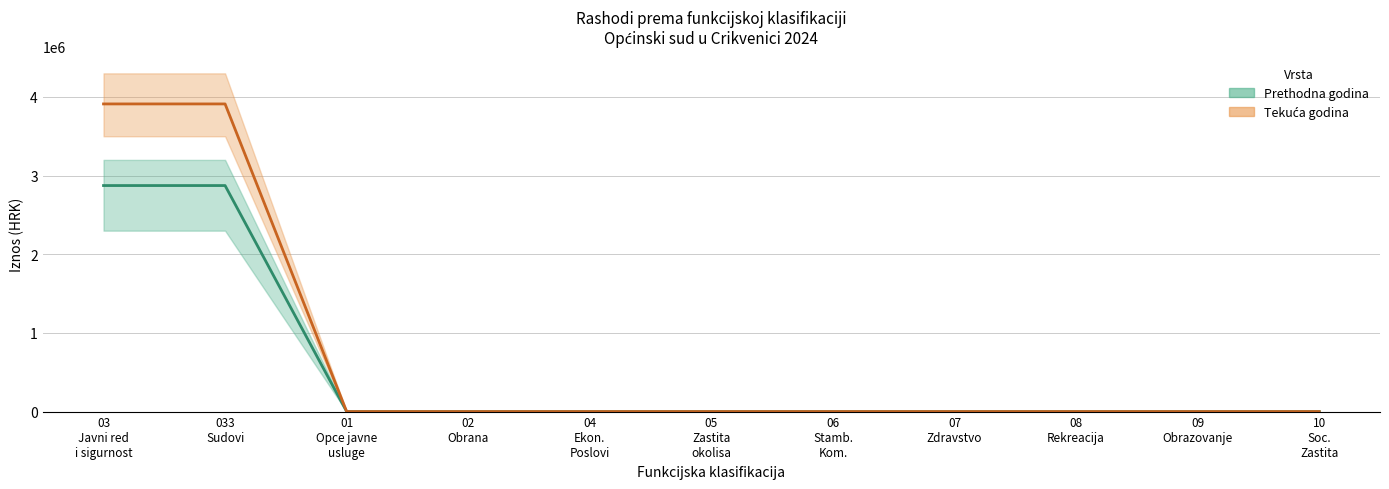

What is the label of the 1st point from the right?

10
Soc.
Zastita